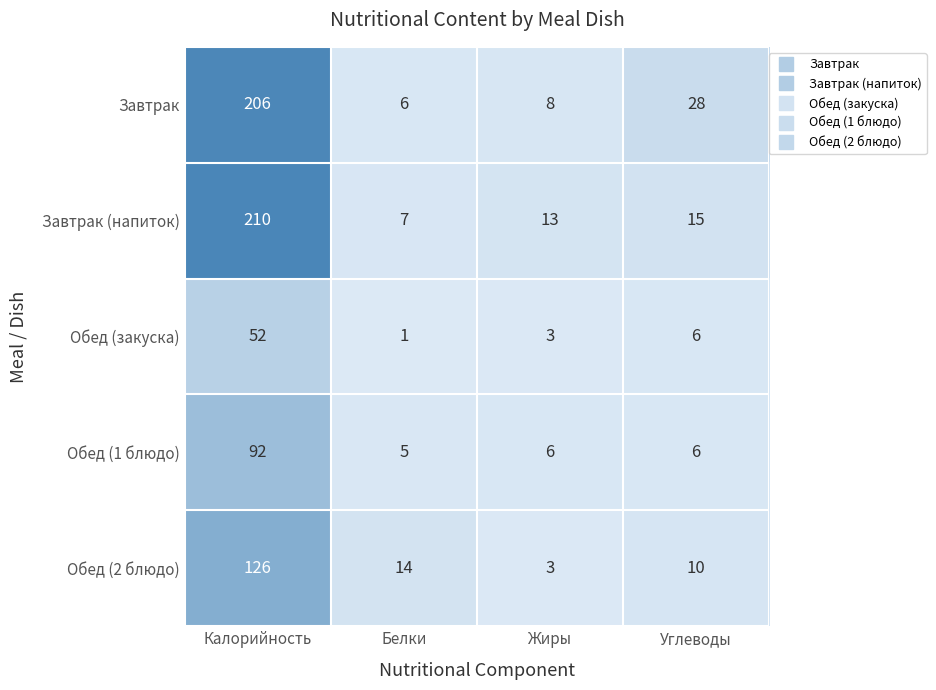

List the series in order of their peak value, highest first.

Завтрак (напиток), Завтрак, Обед (2 блюдо), Обед (1 блюдо), Обед (закуска)